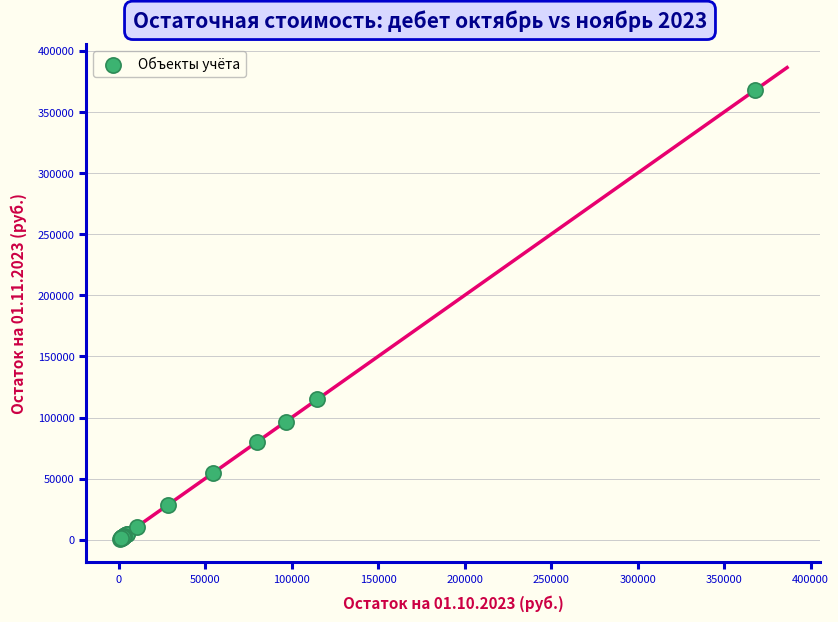

What Y value in the scatter plot is closest to 184455?

114900.0